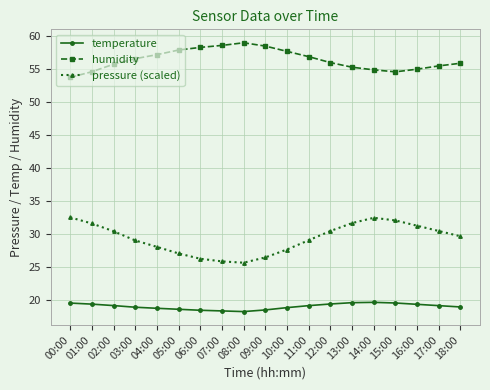

What is the total value across all series at 11:00?

104.9